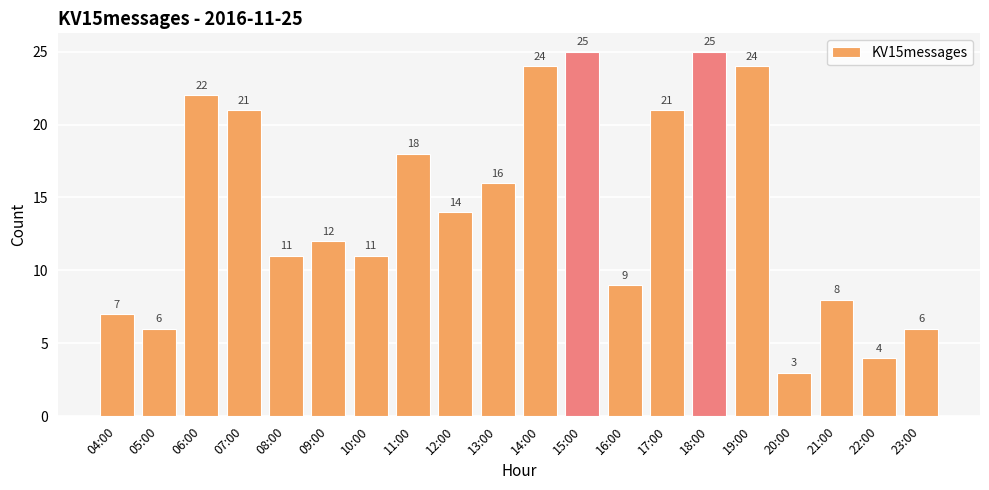

Reading left to right, list all the values displayed in this chart.

7	6	22	21	11	12	11	18	14	16	24	25	9	21	25	24	3	8	4	6